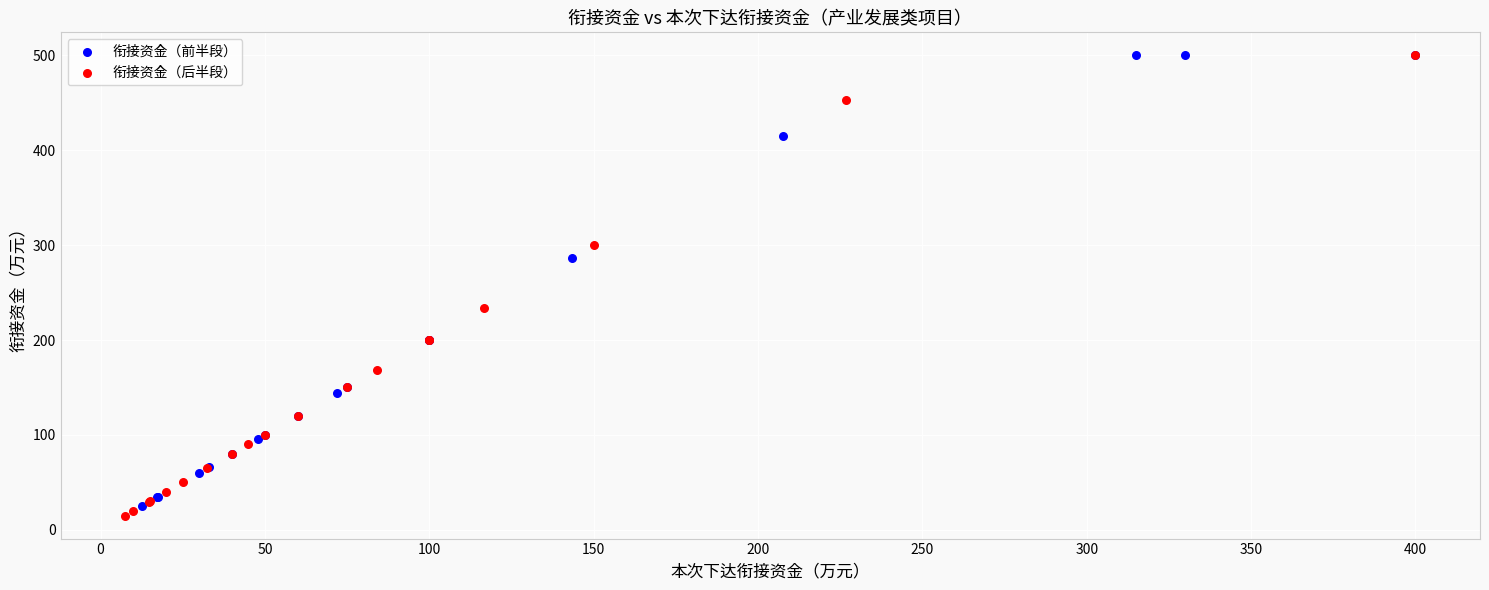

Which series has the widest spread of Y values?

衔接资金（后半段）